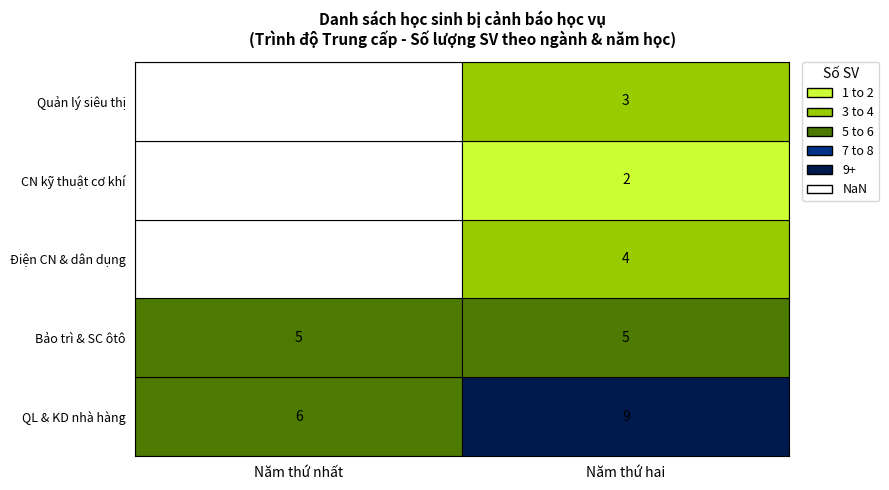

Is it true that Điểm_TBCTL equals 2.5 at 14?

False